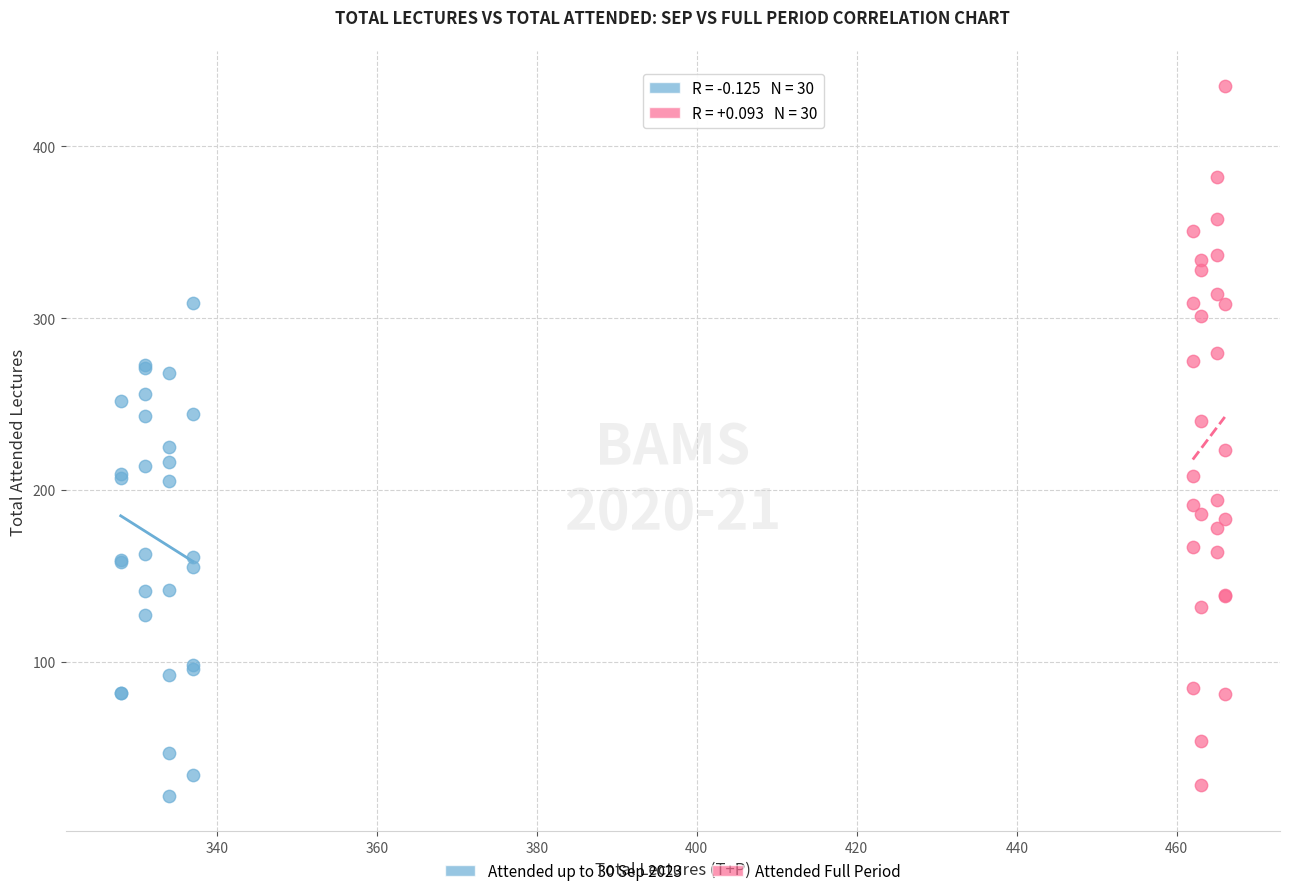

Which series has the largest Y range (max minus min)?

Attended Full Period